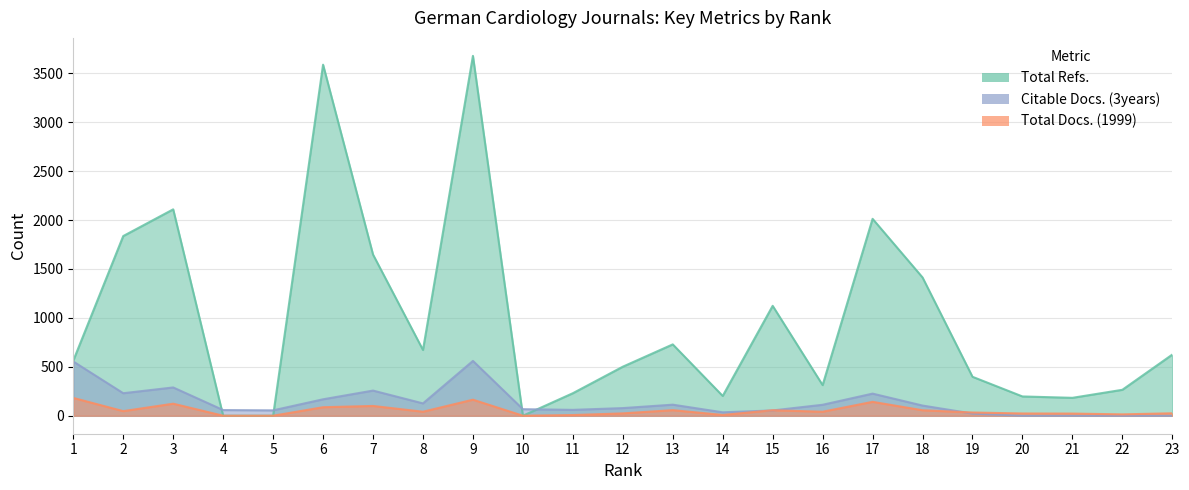

True or false: Citable Docs. (3years) has a value of 257 at 7.

True